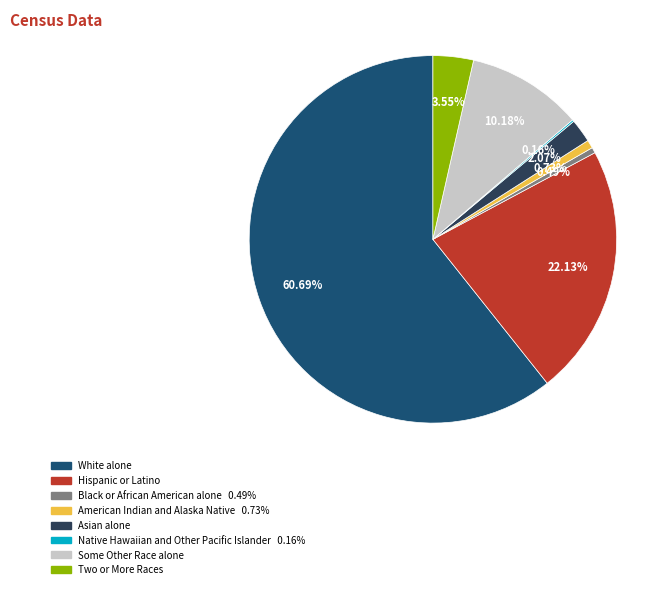

Which slice is the largest?

White alone